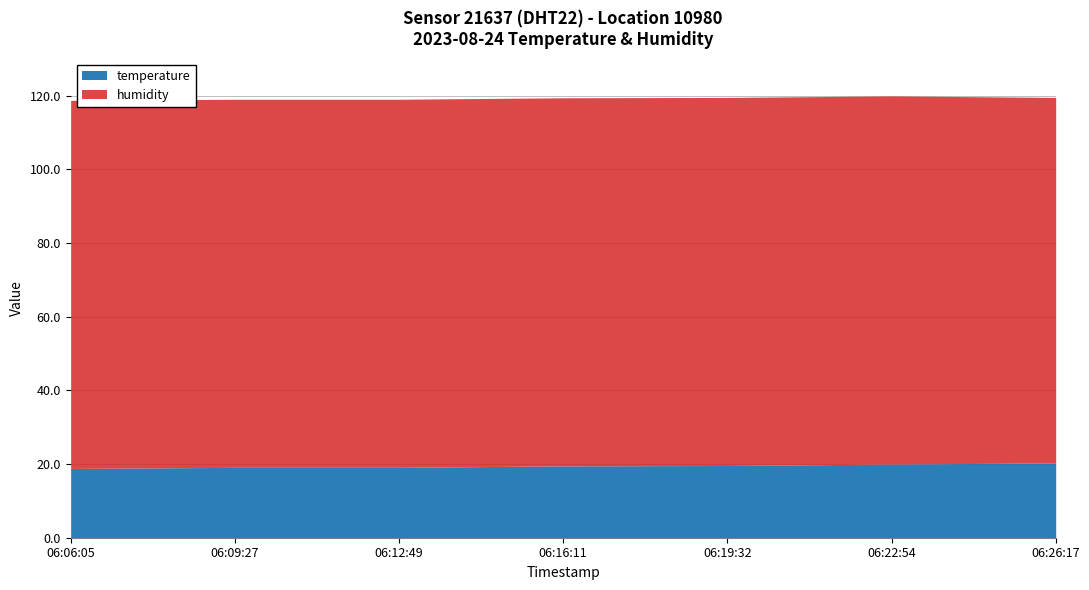

Where does the temperature series first go above 19?

06:09:27